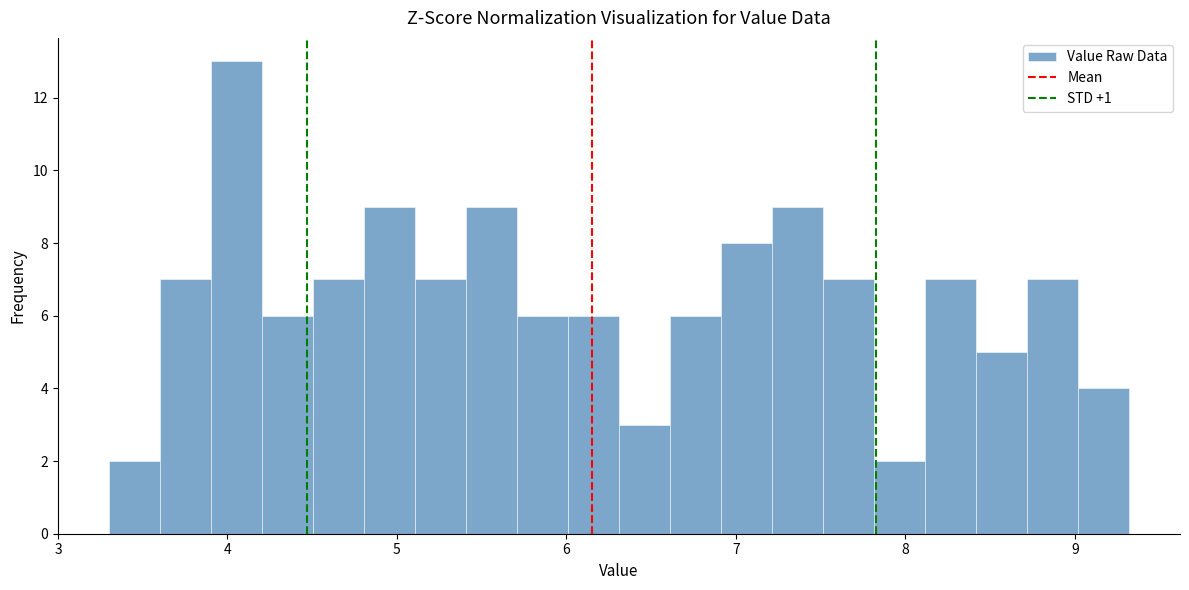

Around what value on the x-axis is the tallest bar? Give the approximate position of its centre, as read against the axis.

4.1